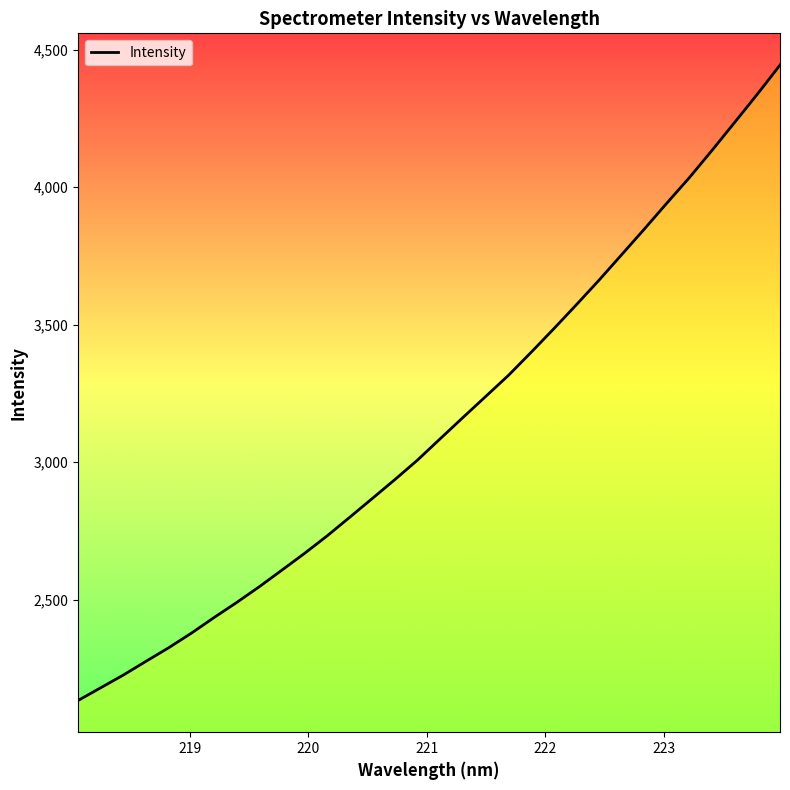

What is the minimum value shown in the chart?

2133.4